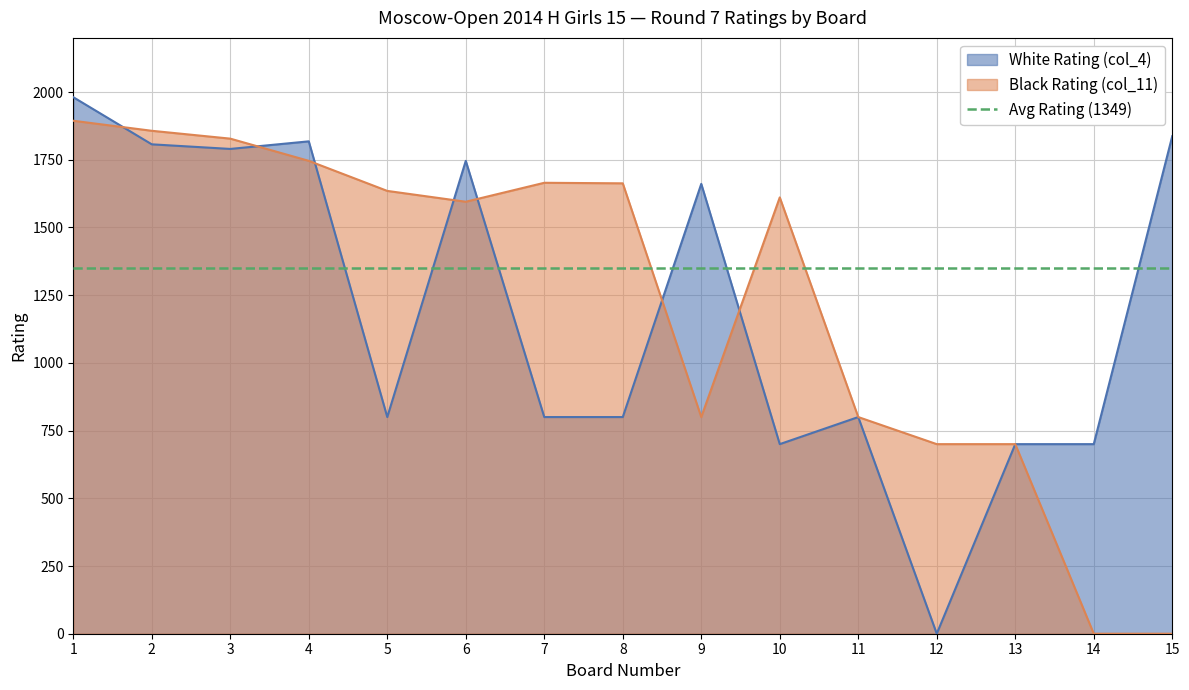

True or false: White Rating (col_4) has a value of 992 at 14.

False